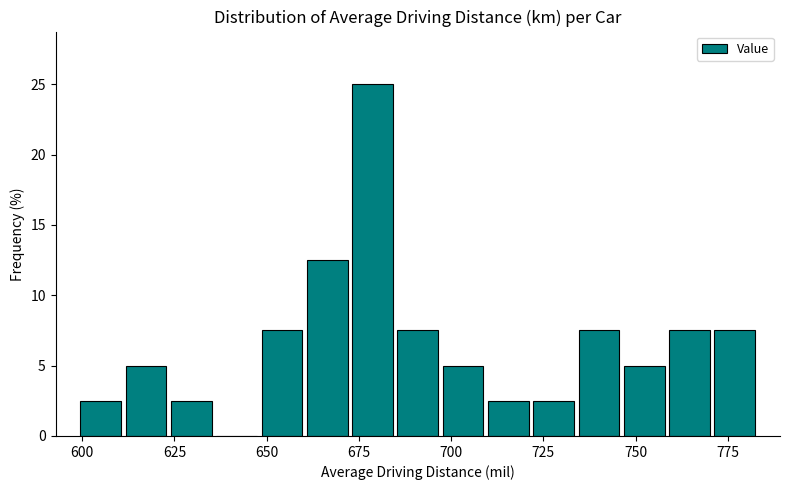

Around what value on the x-axis is the tallest bar? Give the approximate position of its centre, as read against the axis.

680